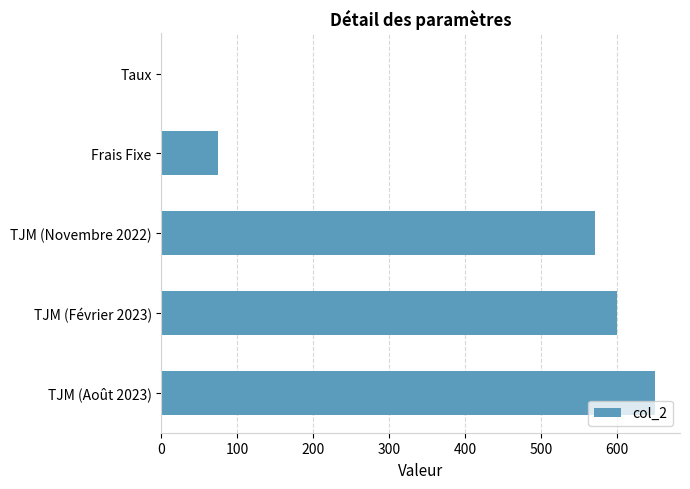

What is the sum of all values?

1895.1